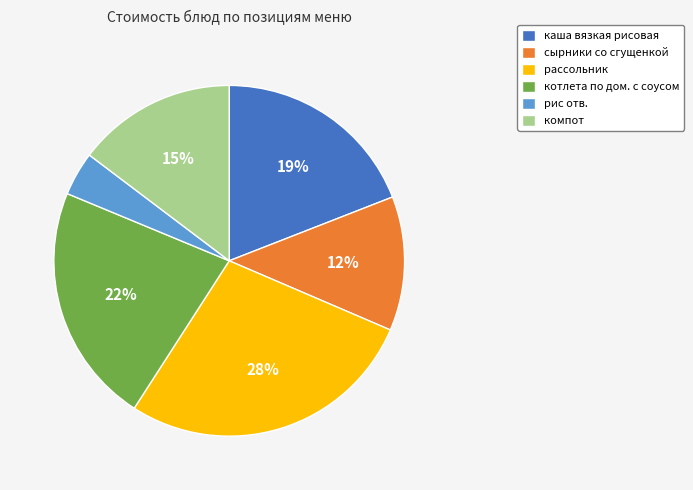

What is the ratio of the value at компот to the value at рассольник?

0.5